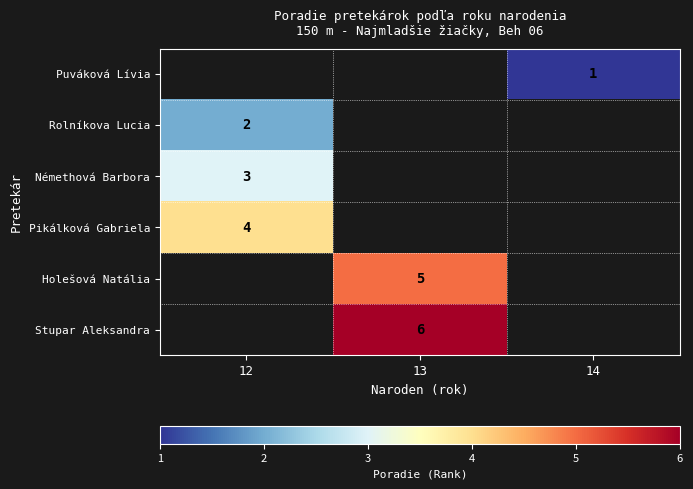

The Némethová Barbora series shows 1 at 12. True or false?

False